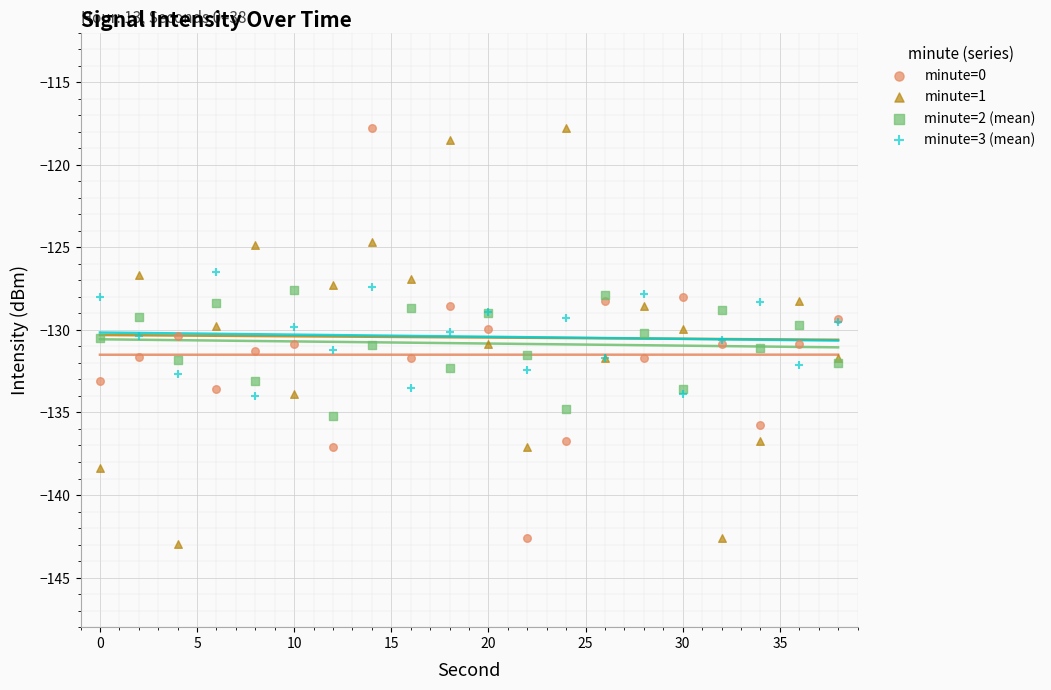

What is the X range (max minus min) for the scatter plot?

38.0